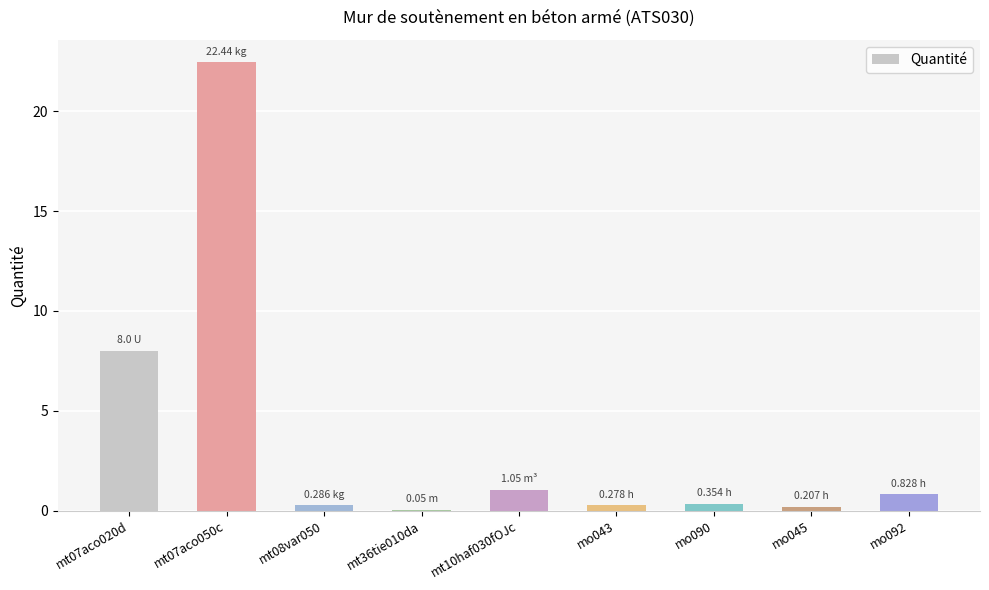

What is the maximum value shown in the chart?

22.4